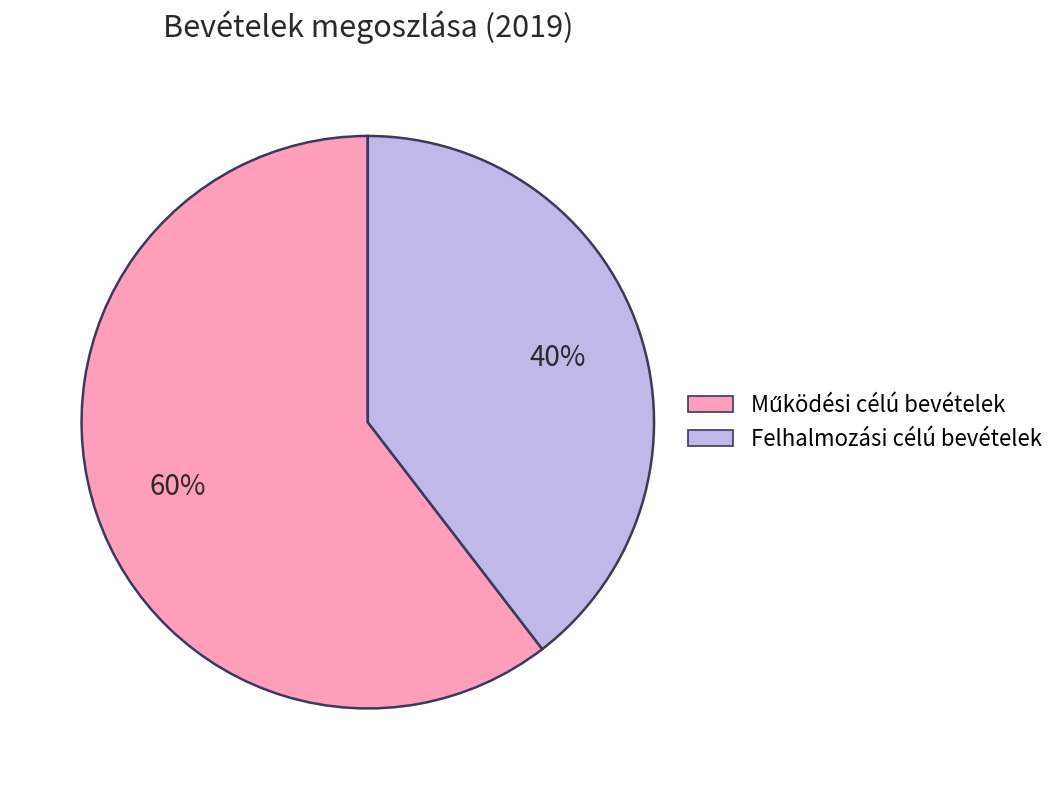

To the nearest percent, what percentage of the pie is Felhalmozási célú bevételek?

40%